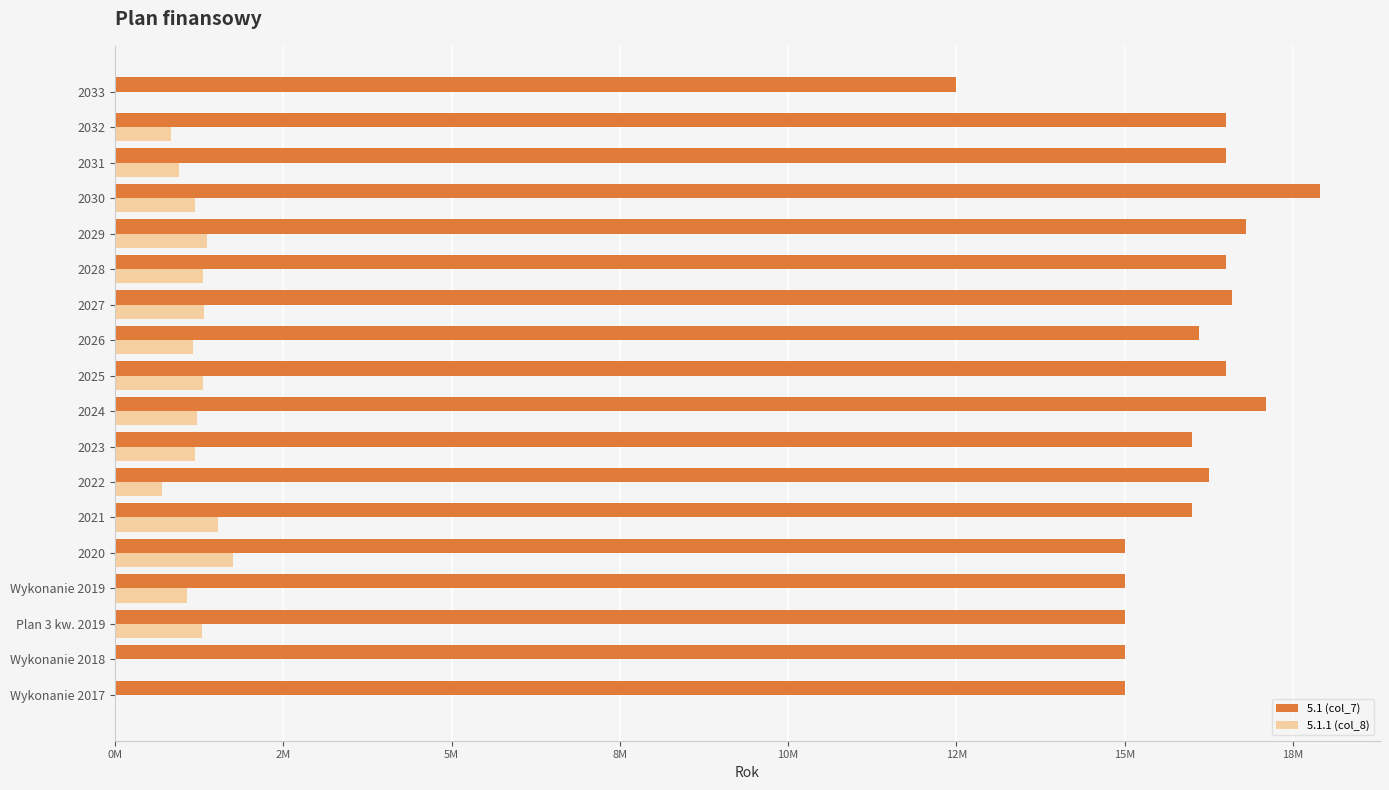

What are all the series names shown in the legend?

5.1 (col_7), 5.1.1 (col_8)